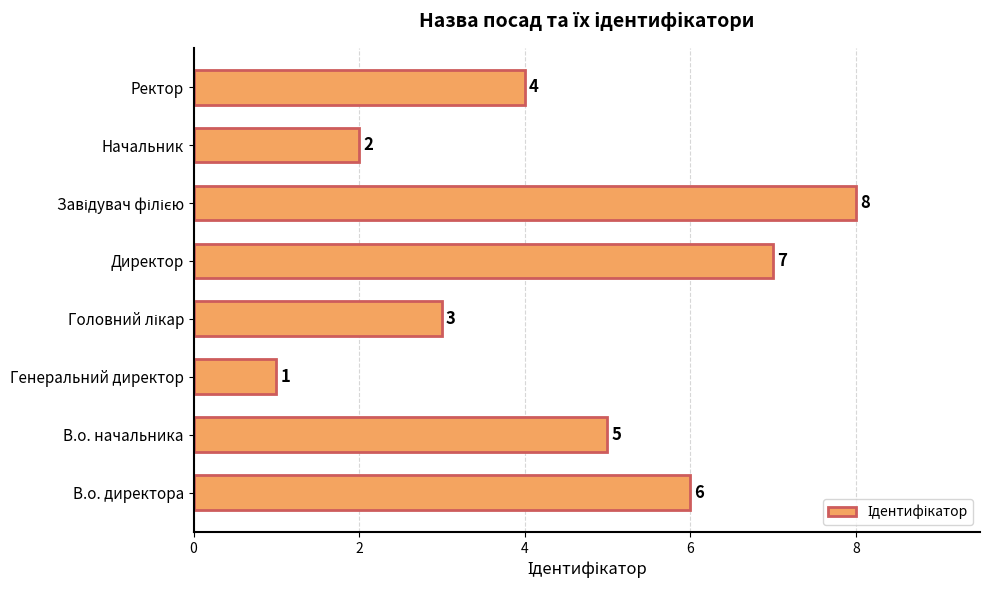

Is it true that the value at Начальник is 3?

False